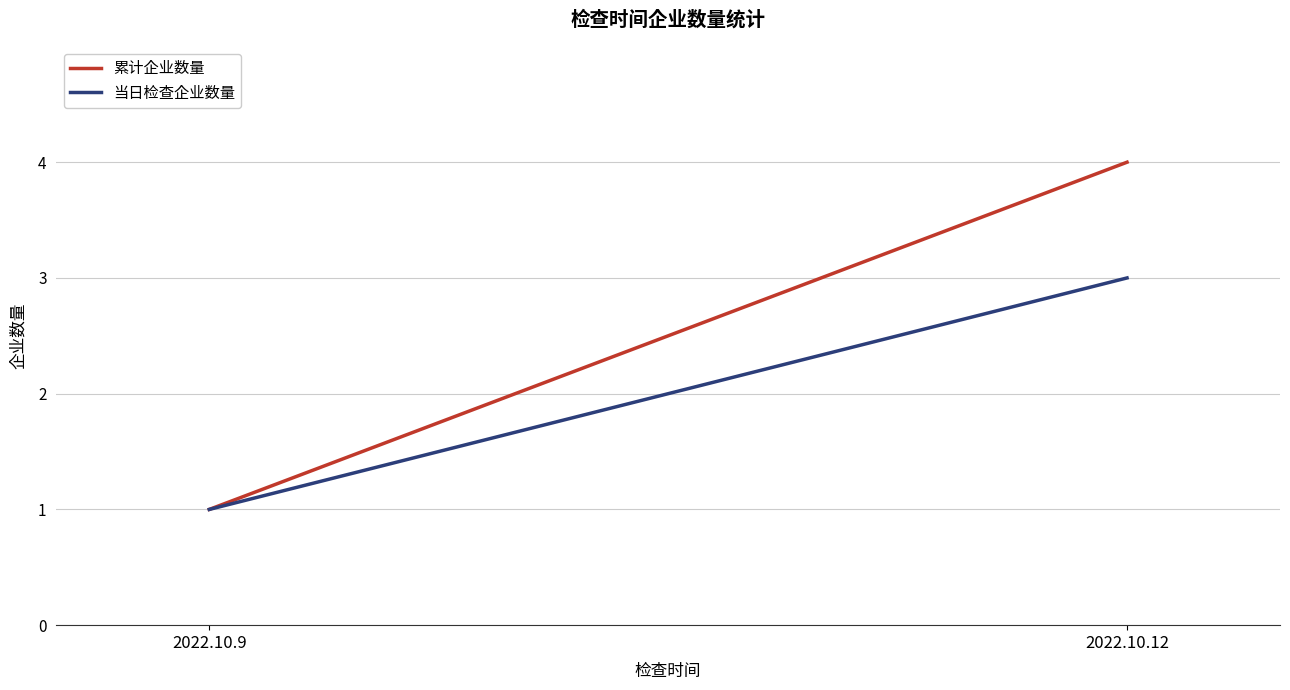

Rank the series at 2022.10.9 from lowest to highest value.

累计企业数量, 当日检查企业数量